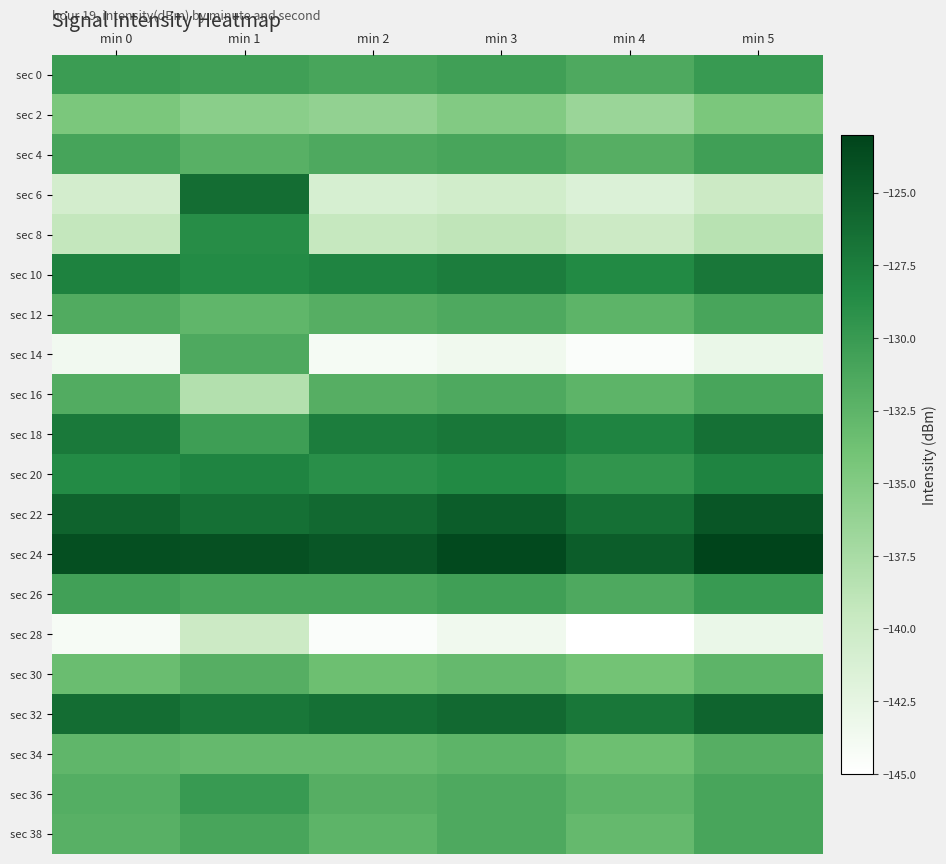

At which category does the chart reach its peak across all series?

min 5